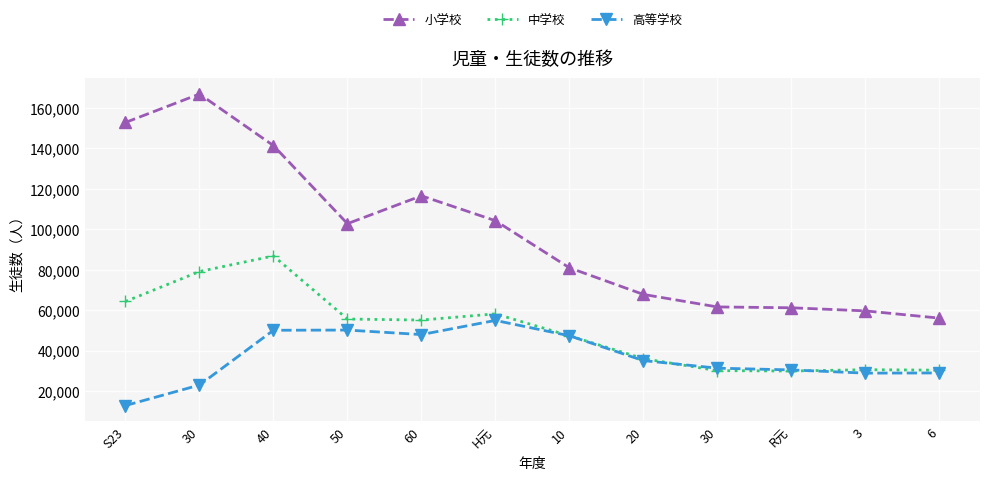

How many values in the 小学校 series are below 102761?

6